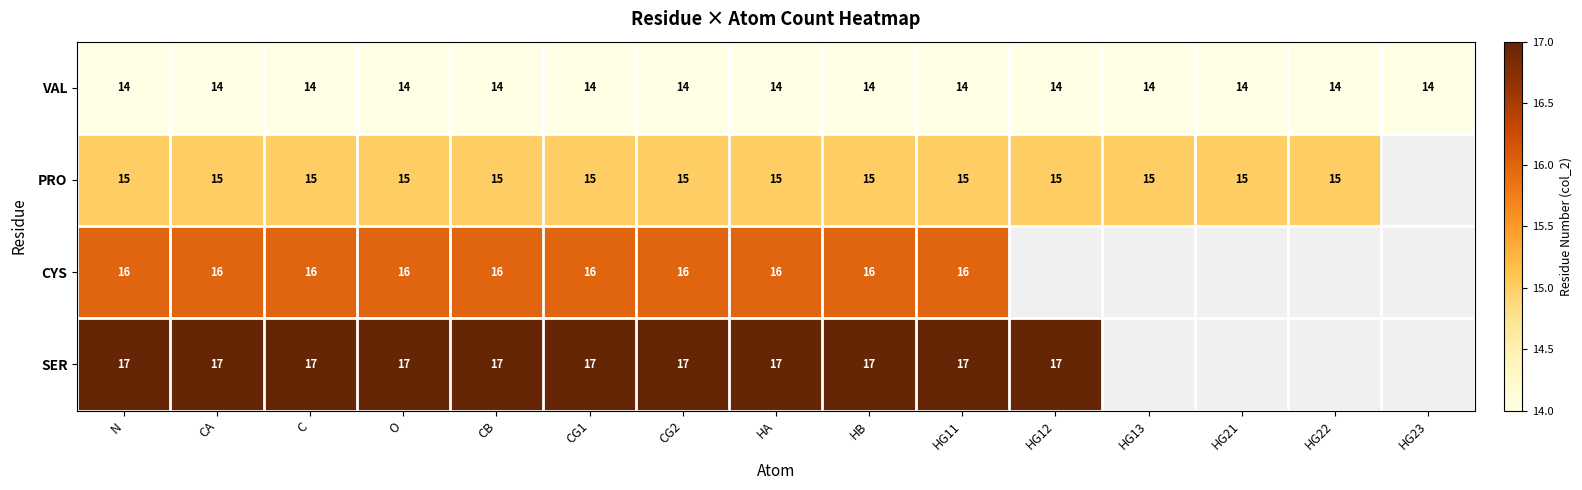

Is it true that PRO equals 21.0 at CG1?

False